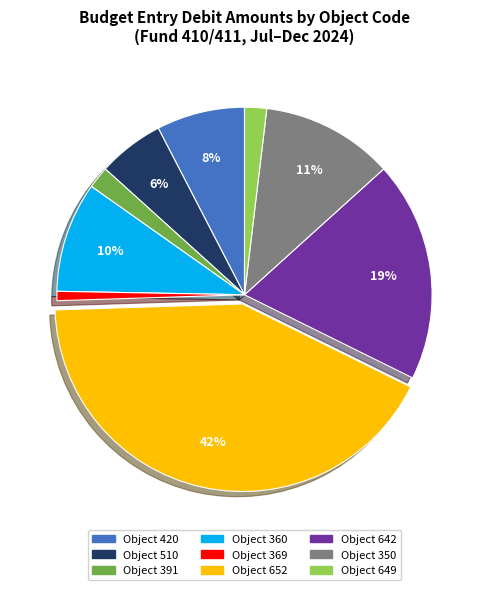

How many segments does this pie chart have?

9